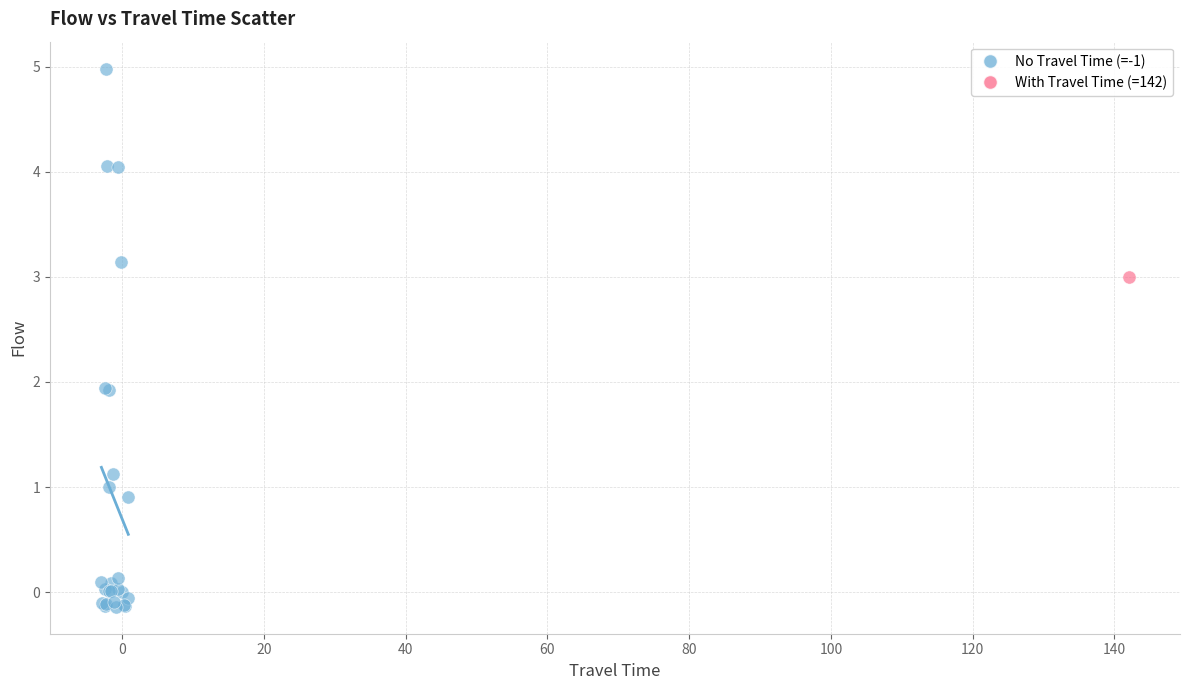

What are all the series names shown in the legend?

No Travel Time (=-1), With Travel Time (=142)